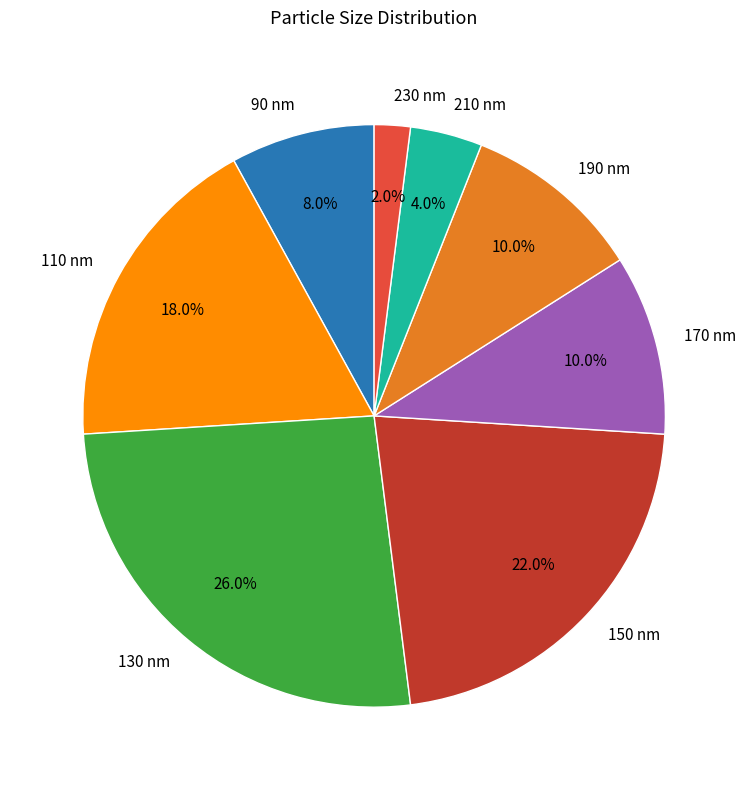

Combined, do 90 and 230 account for over 50%?

No